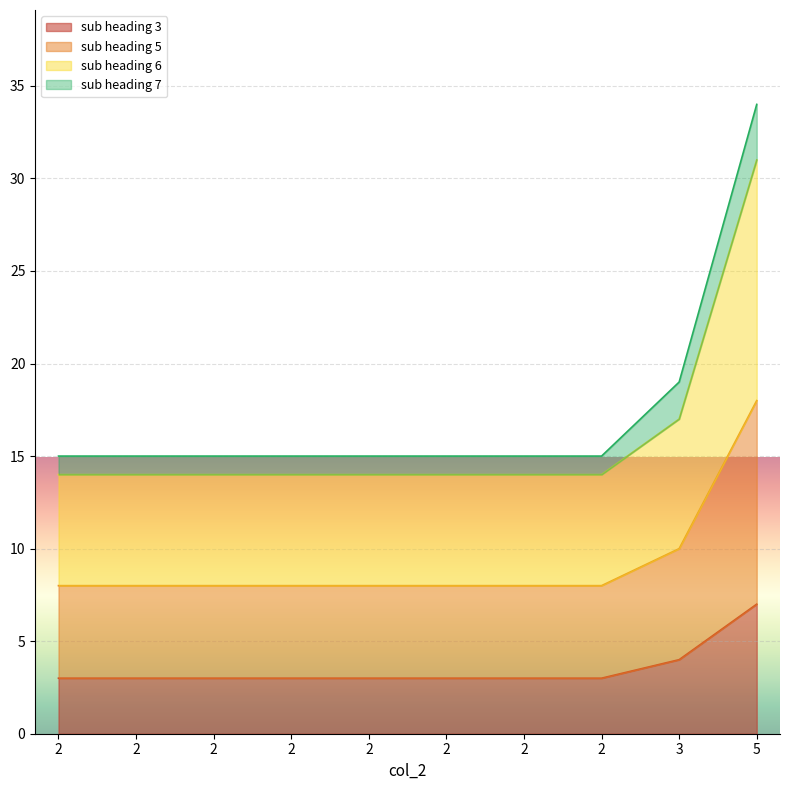

Rank the categories by sub heading 6 value from highest to lowest.

5, 3, 2, 2, 2, 2, 2, 2, 2, 2